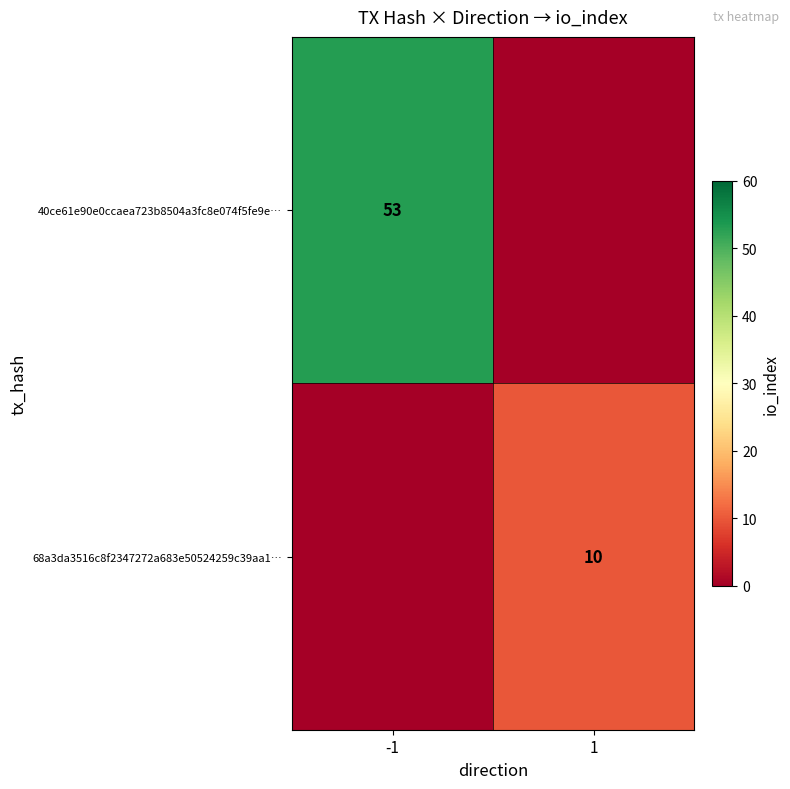

True or false: 40ce61e90e0ccaea723b8504a3fc8e074f5fe9e… has a value of 53 at -1.

True